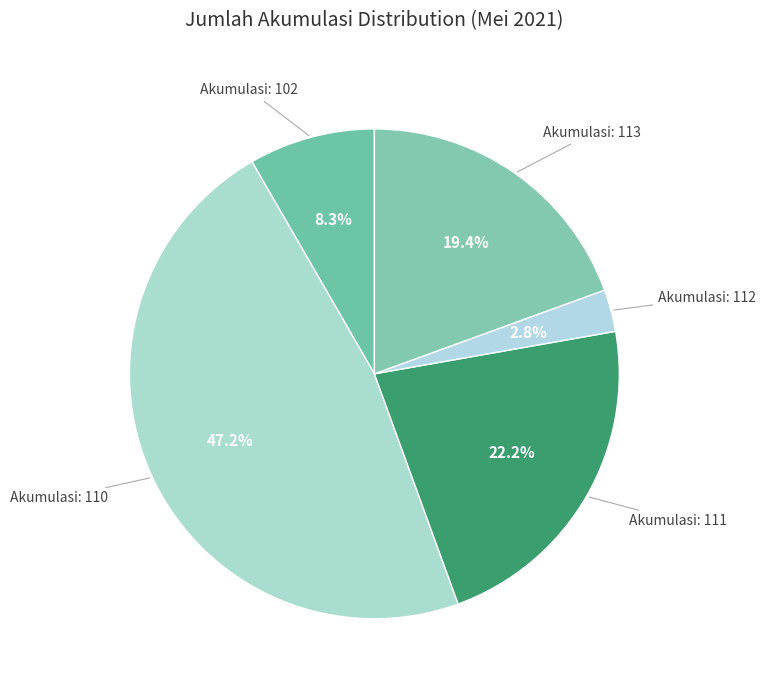

How many segments does this pie chart have?

5